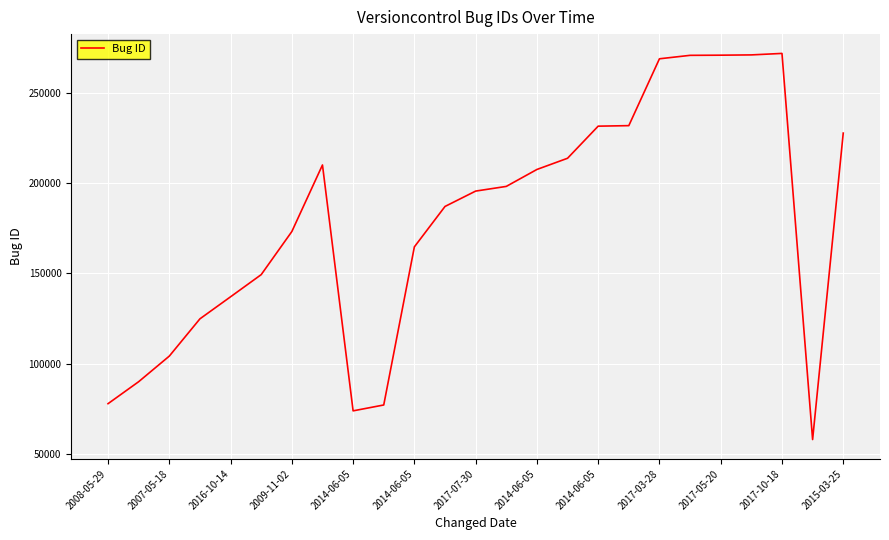

What is the minimum value shown in the chart?

58115